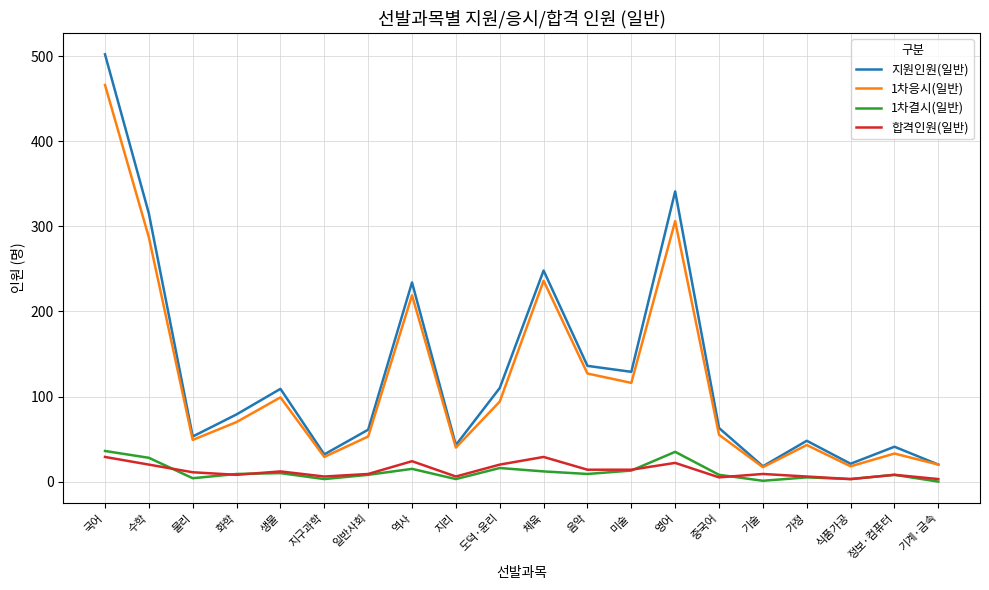

True or false: 지원인원(일반) has more than 1 points higher than both neighbors.

True